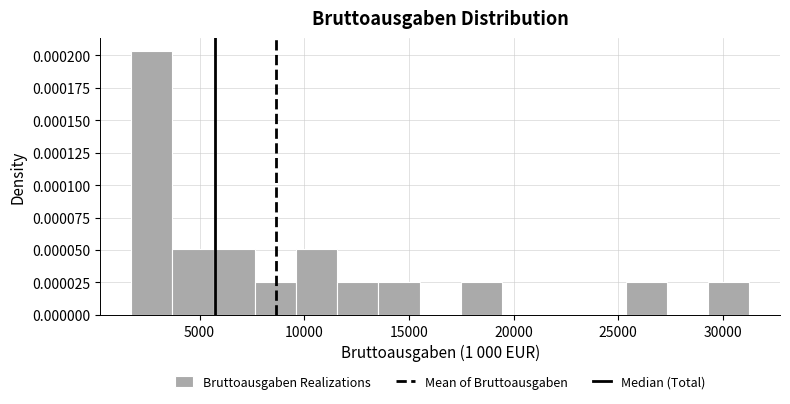

Around what value on the x-axis is the tallest bar? Give the approximate position of its centre, as read against the axis.

2500